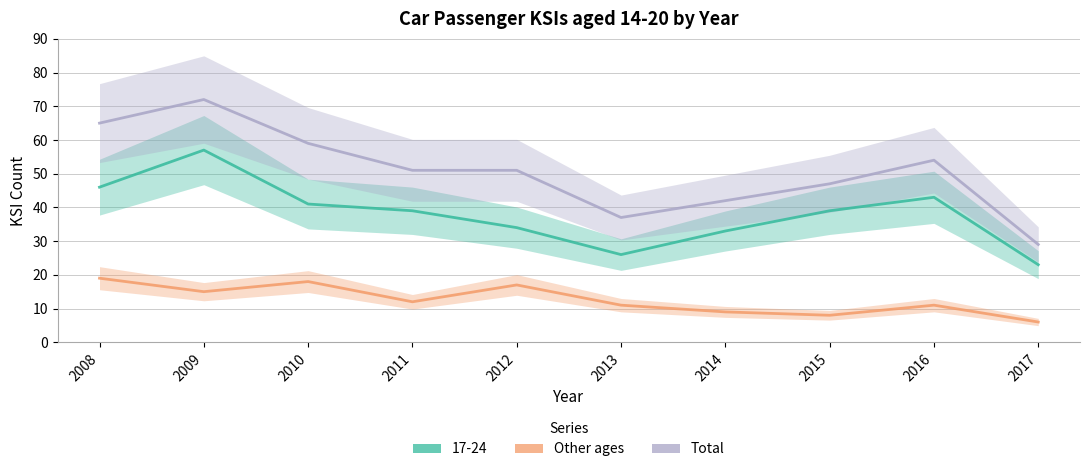

How many categories are shown in the chart?

10